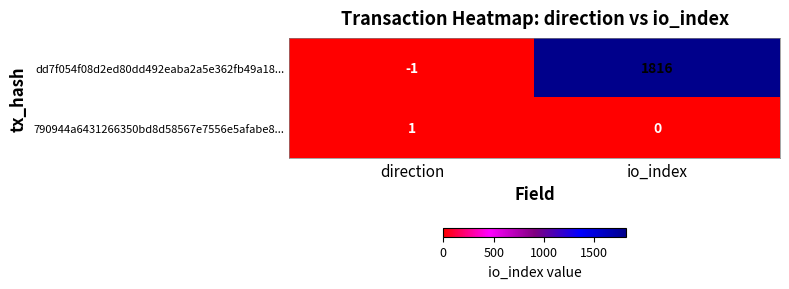

List the series in order of their peak value, highest first.

dd7f054f08d2ed80dd492eaba2a5e362fb49a18..., 790944a6431266350bd8d58567e7556e5afabe8...